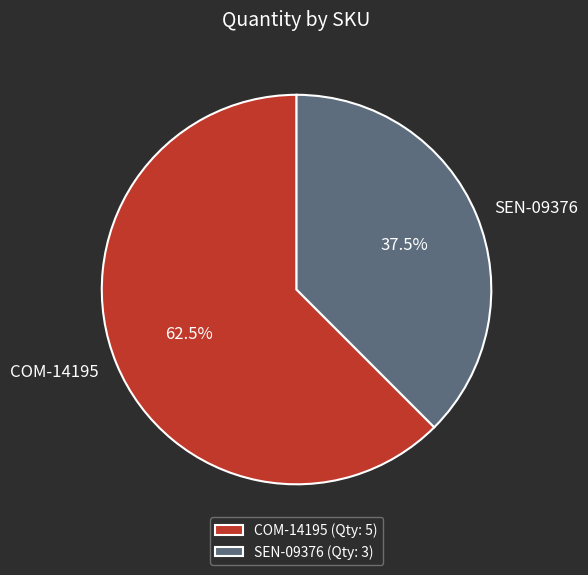

What percentage do COM-14195 and SEN-09376 together represent?

100.0%